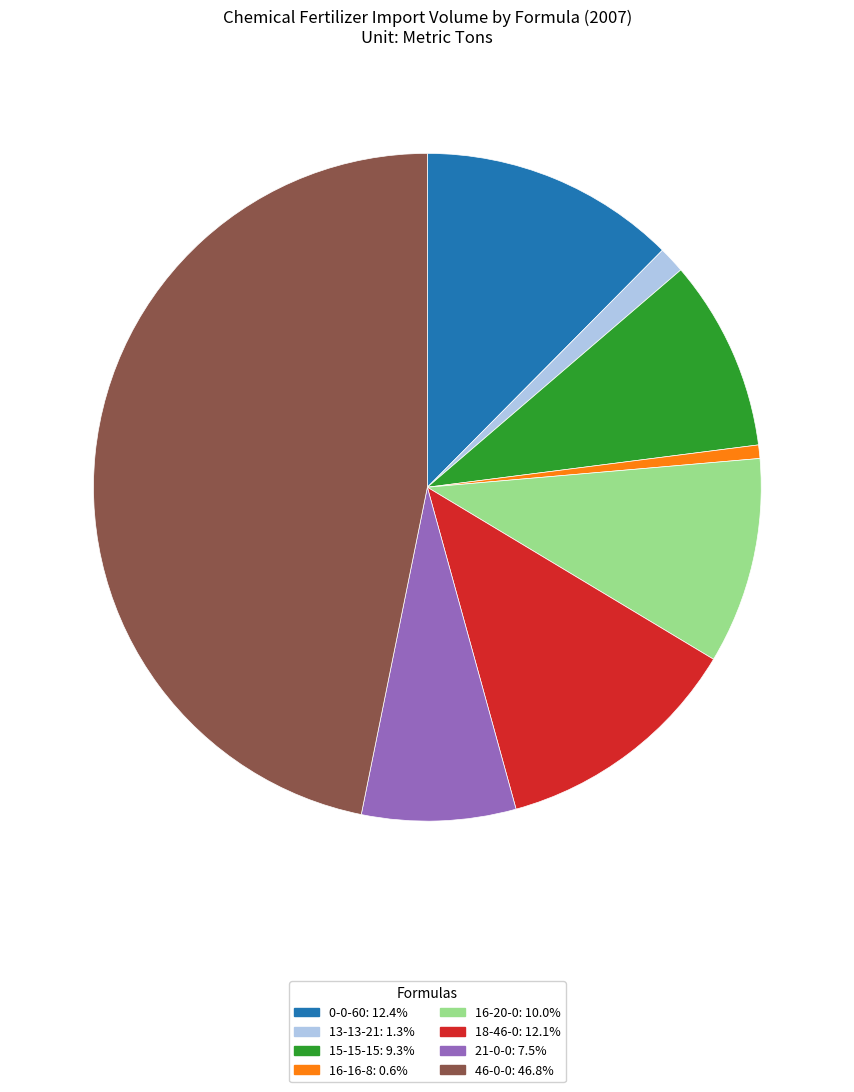

What is the largest slice in the pie chart?

46-0-0